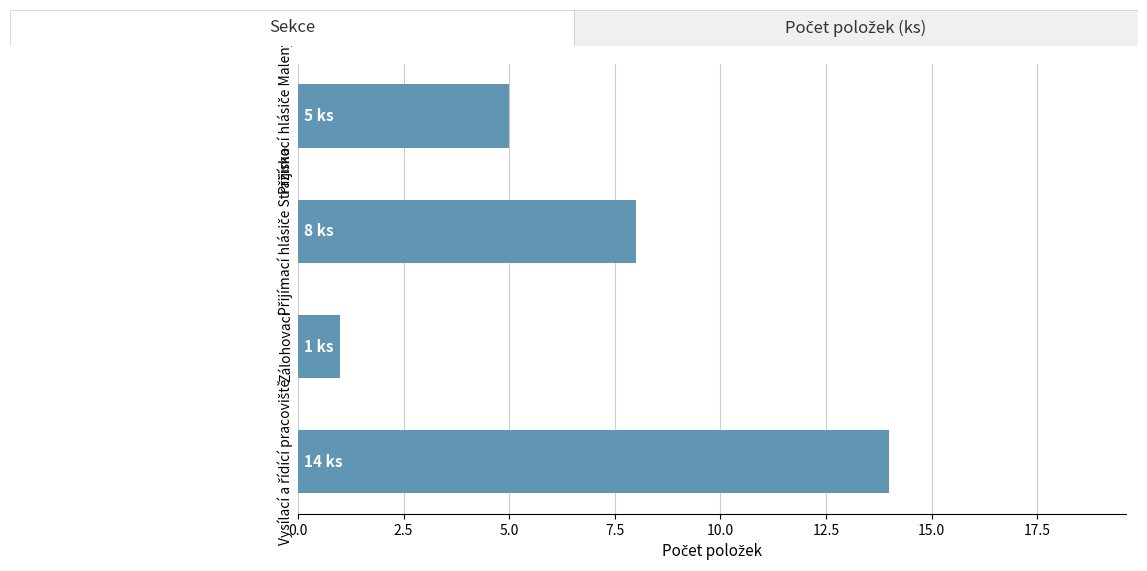

What is the maximum value shown in the chart?

14